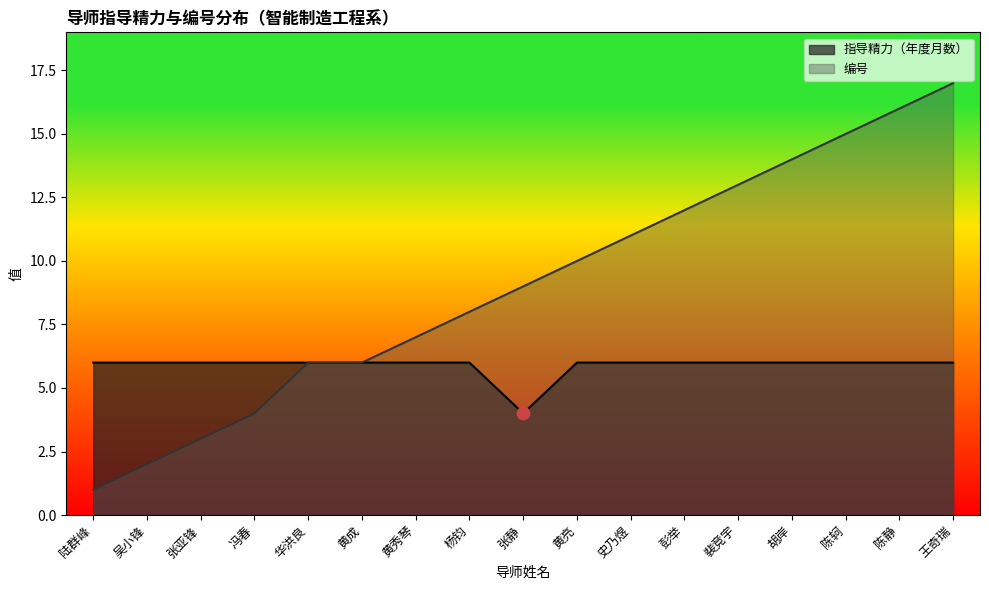

At how many categories does at least one series exceed 6?

11